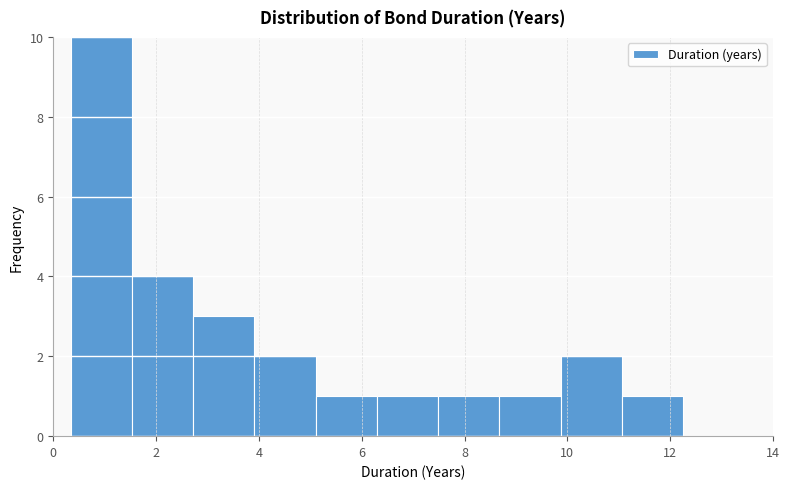

Reading left to right, transcribe this chart: for each bar, give the range it covers on the x-axis and its height. Neither the bar edges nor the heights are printed on the chart, so give them approximately, as read against the axes.

0.4 to 1.6: 10
1.6 to 2.8: 4
2.8 to 4.0: 3
4.0 to 5.2: 2
5.2 to 6.2: 1
6.2 to 7.4: 1
7.4 to 8.6: 1
8.6 to 9.8: 1
9.8 to 11.0: 2
11.0 to 12.2: 1